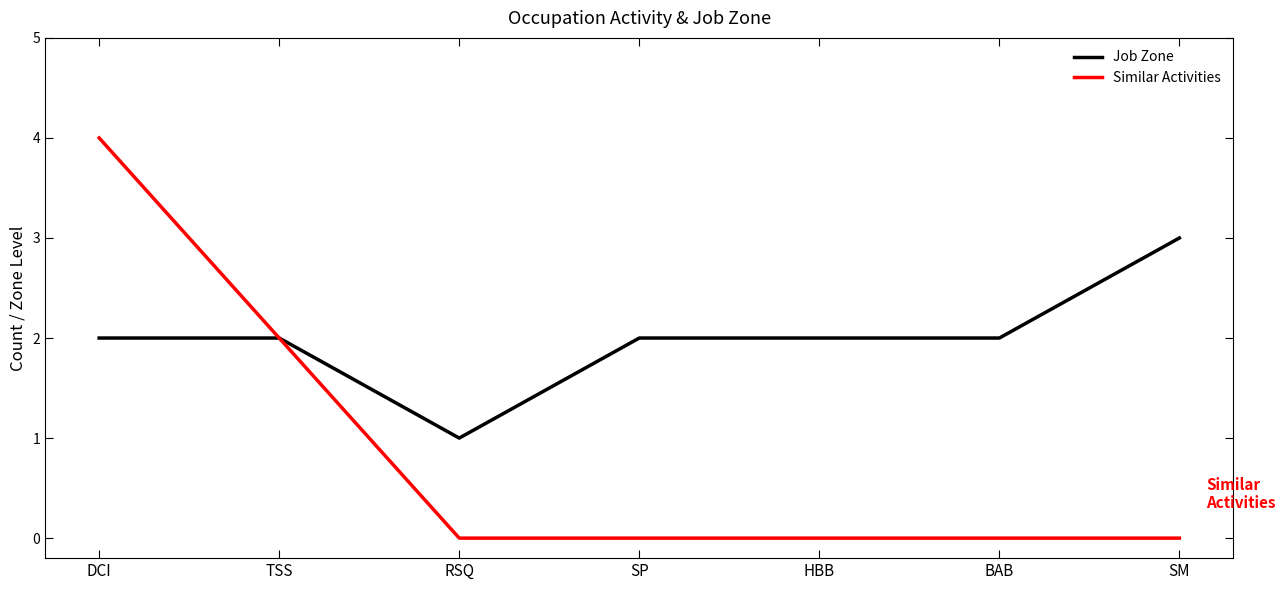

Does the chart have visible grid lines?

No